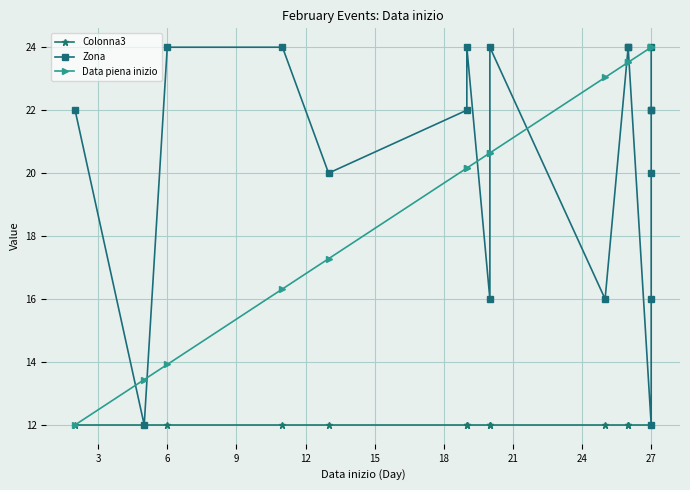

Between 17 and 15, which is larger?

17